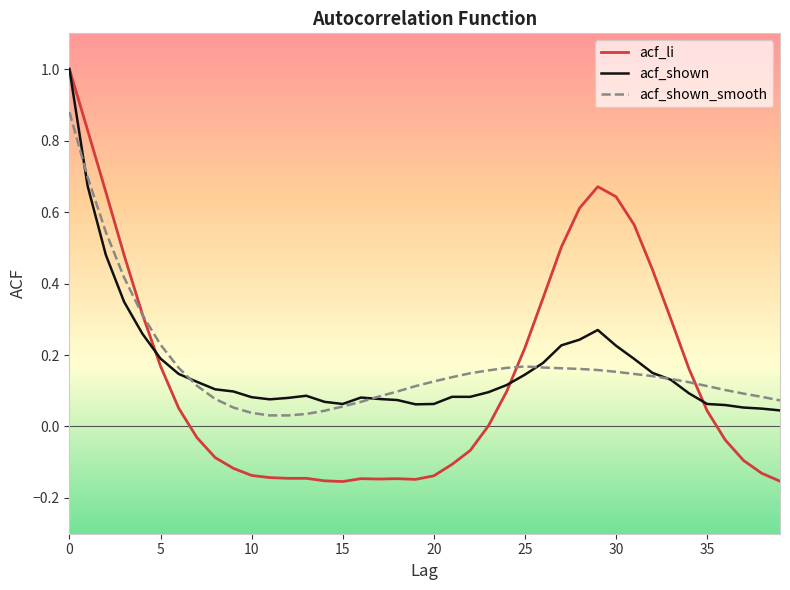

How many interior local peaks does the acf_li series have?

3